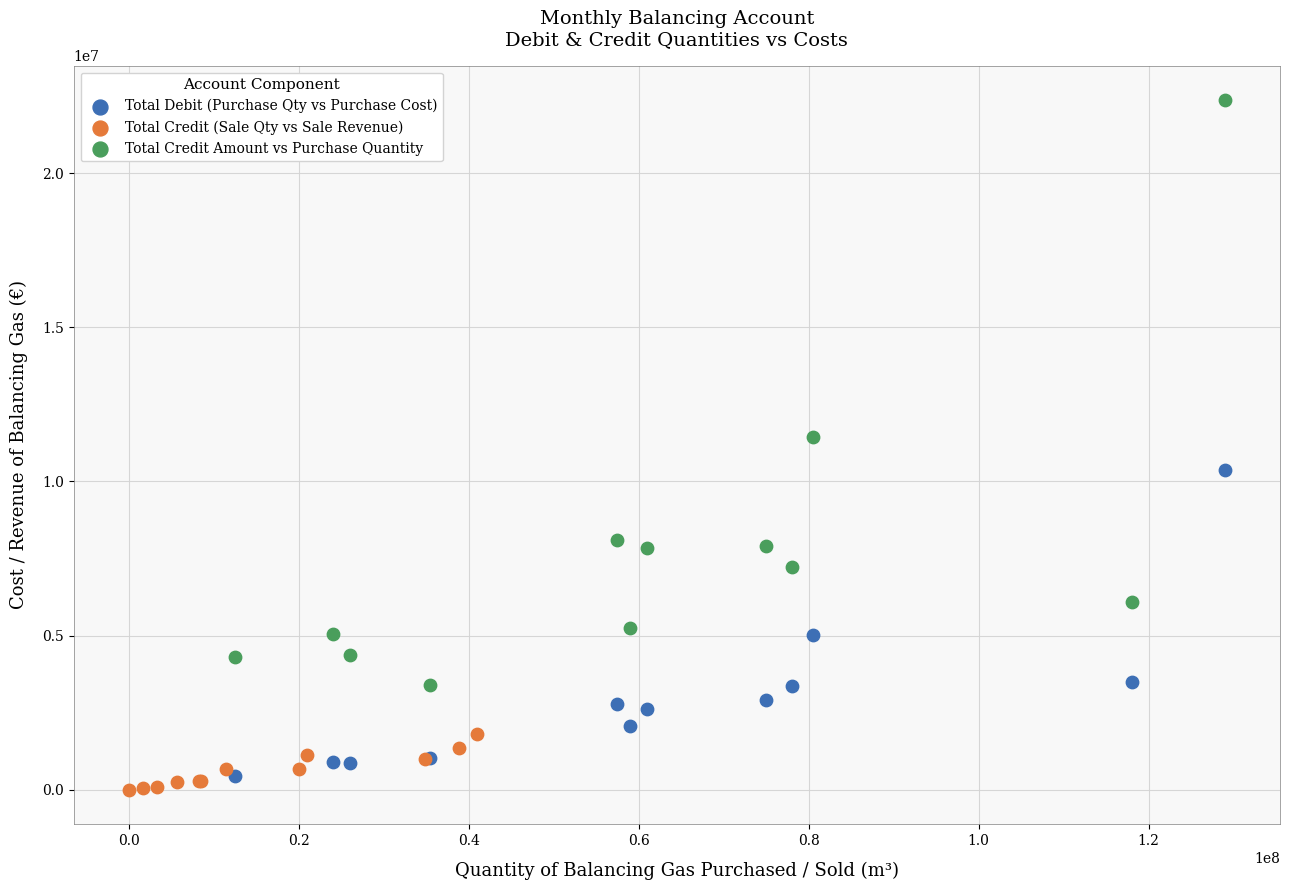

Which series contains the highest Y value?

Total Credit Amount vs Purchase Quantity